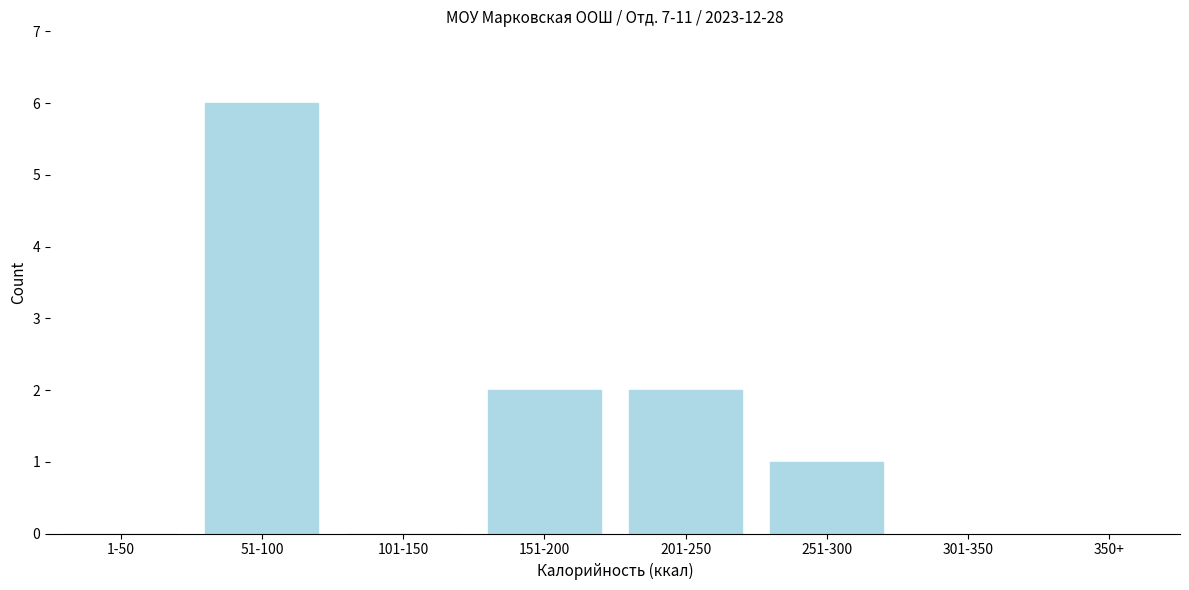

Reading left to right, transcribe all the data shown in this chart.

1-50=0	51-100=6	101-150=0	151-200=2	201-250=2	251-300=1